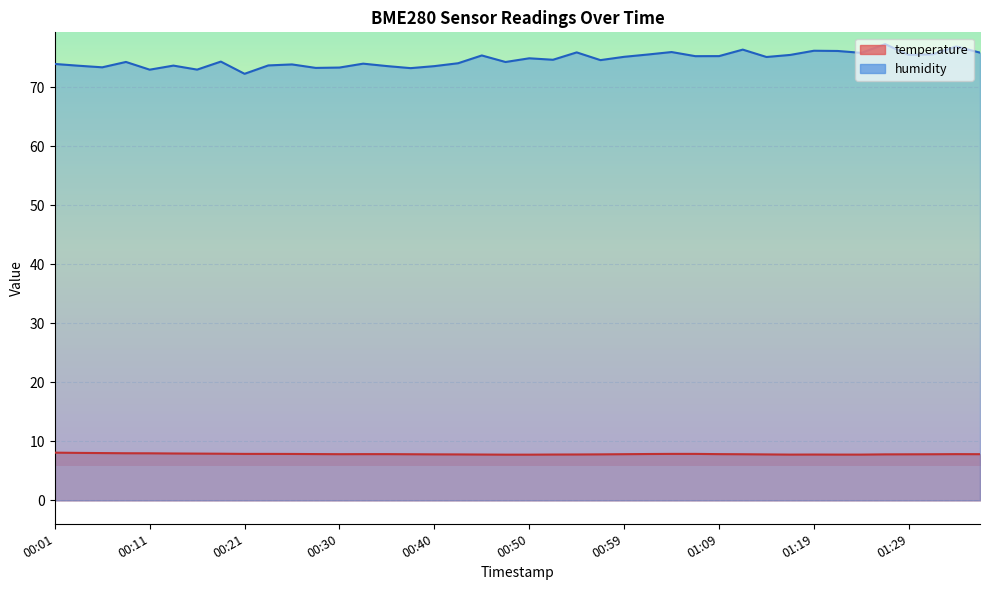

Count the number of categories in the chart.

40